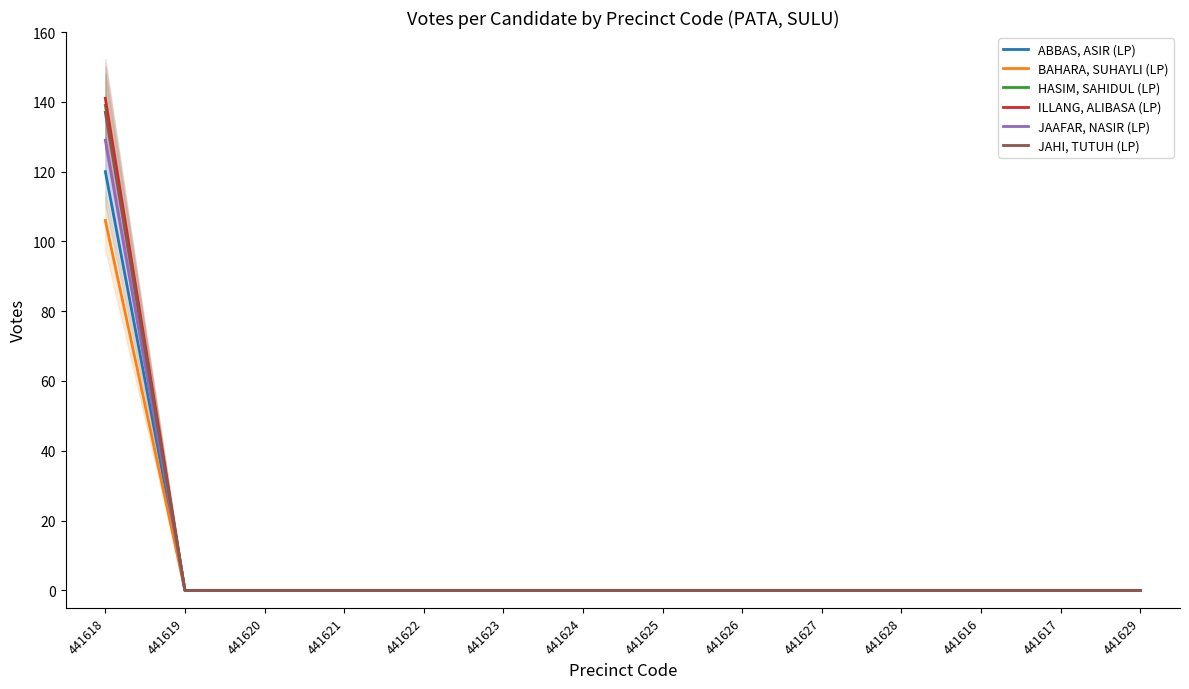

List the labels in order of ILLANG, ALIBASA (LP) value, smallest first.

441619, 441620, 441621, 441622, 441623, 441624, 441625, 441626, 441627, 441628, 441616, 441617, 441629, 441618